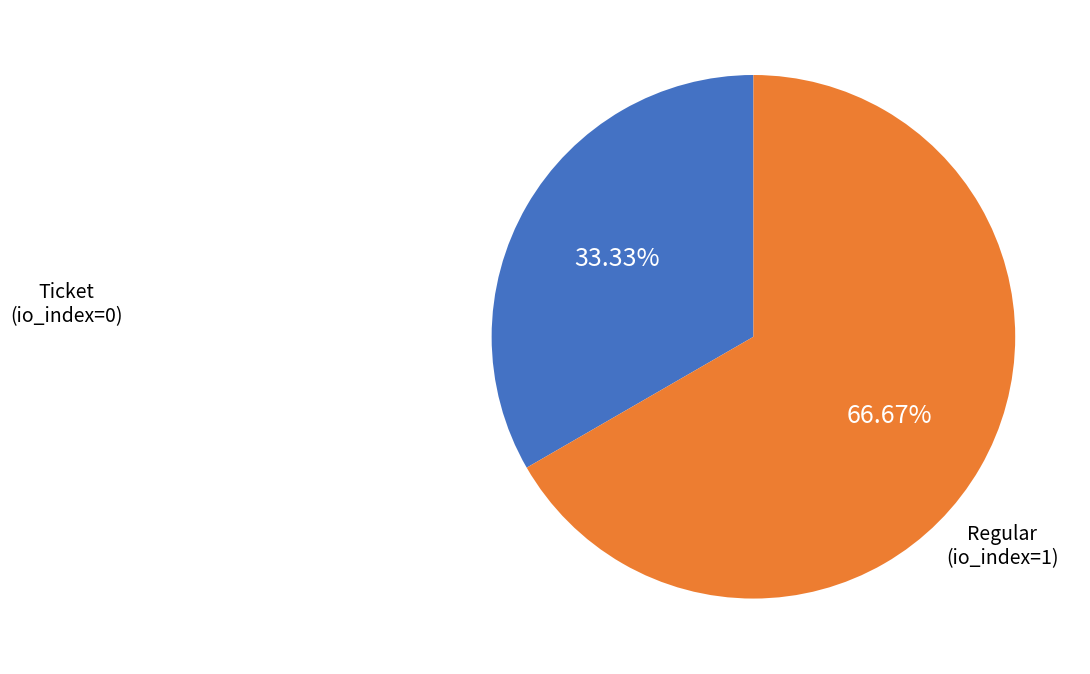

To the nearest percent, what is the average slice percentage?

50%